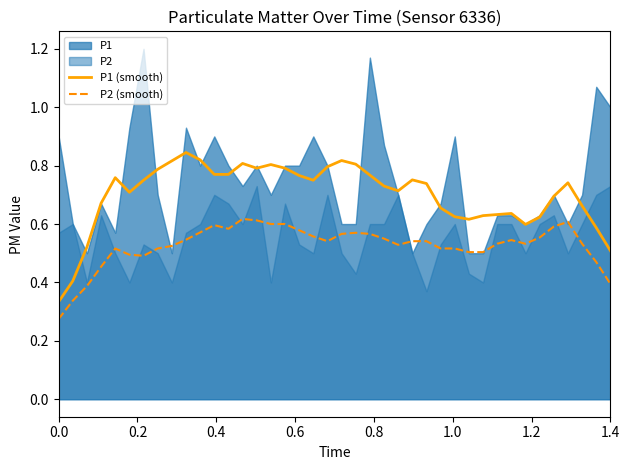

True or false: P1 (smooth) and P2 (smooth) intersect in this chart.

False